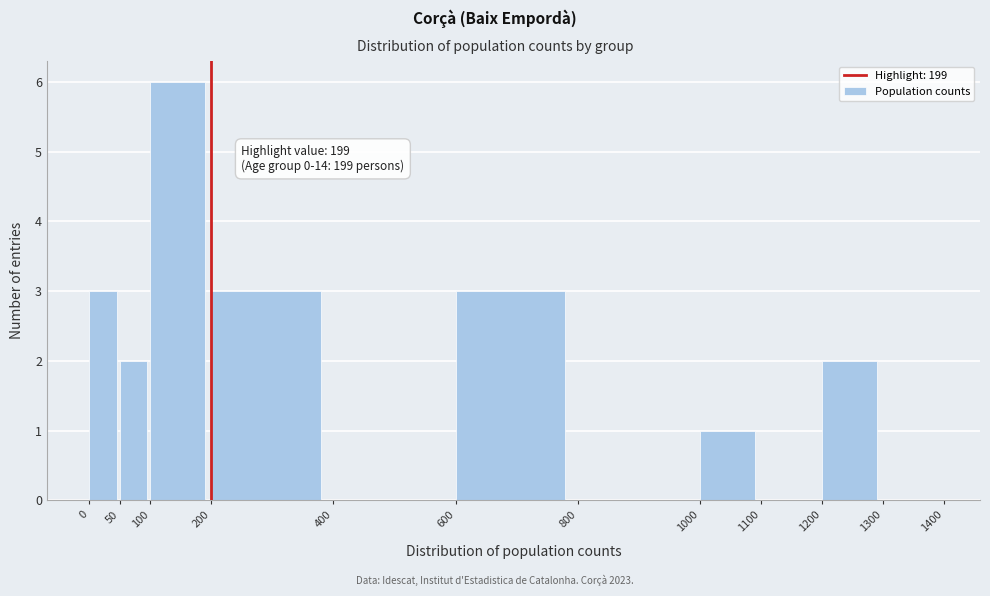

Over which range of the x-axis is the bar tallest?

100 to 200